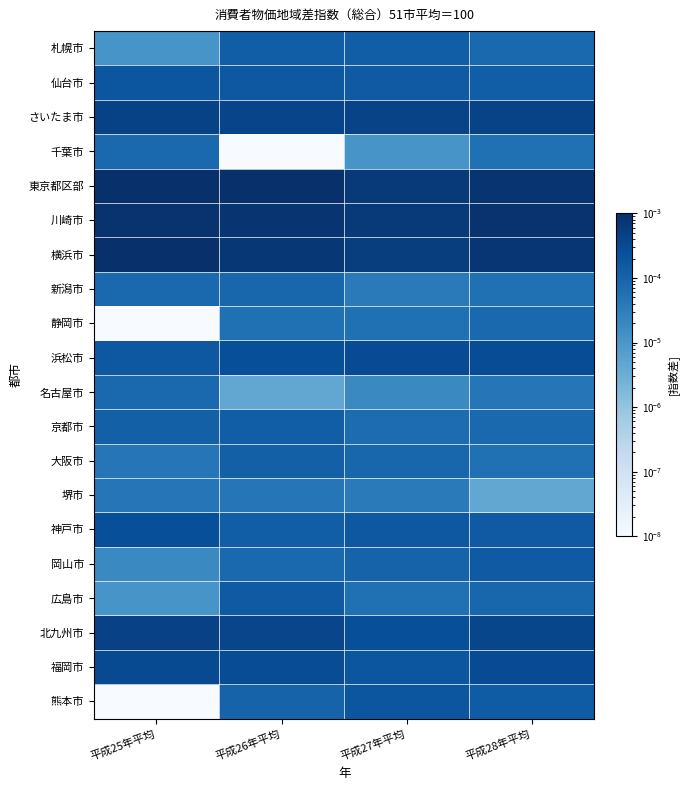

At 平成28年平均, list the series in order from largest to smallest.

川崎市, 東京都区部, 横浜市, さいたま市, 北九州市, 福岡市, 浜松市, 神戸市, 岡山市, 熊本市, 仙台市, 広島市, 札幌市, 静岡市, 京都市, 千葉市, 新潟市, 大阪市, 名古屋市, 堺市